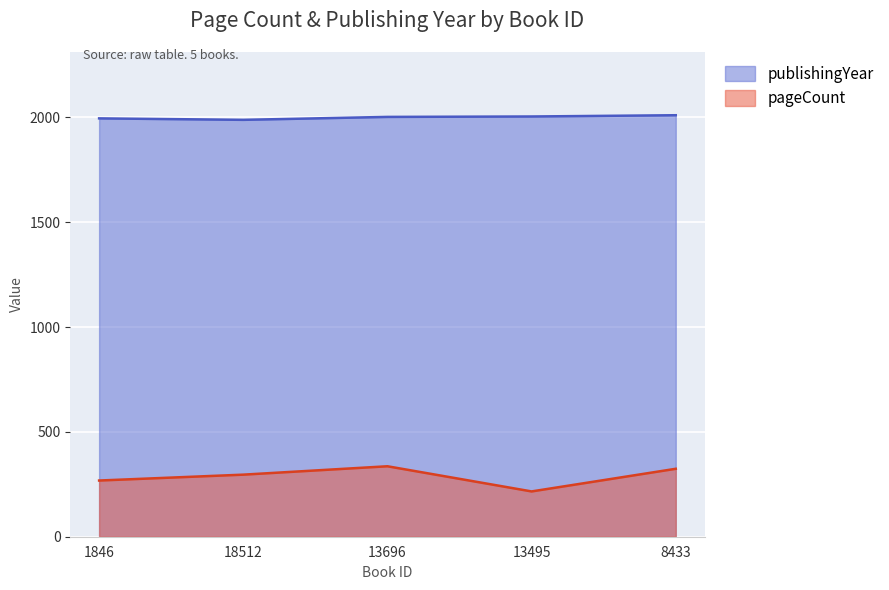

How many distinct data groups are displayed?

2